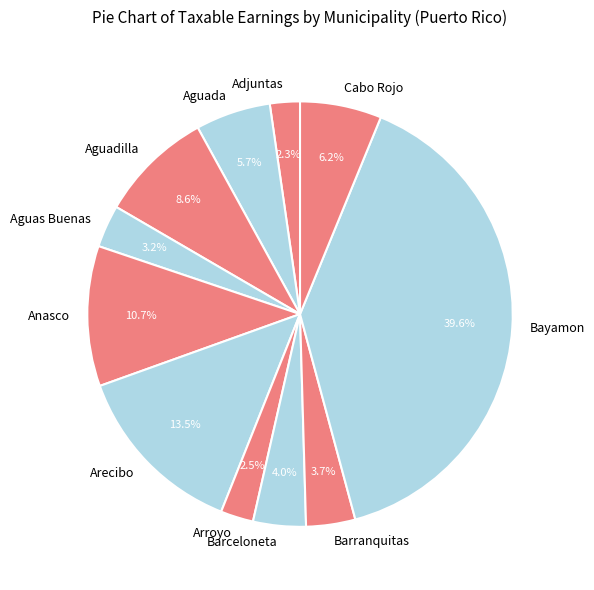

Is there any slice that represents more than half of the pie?

No